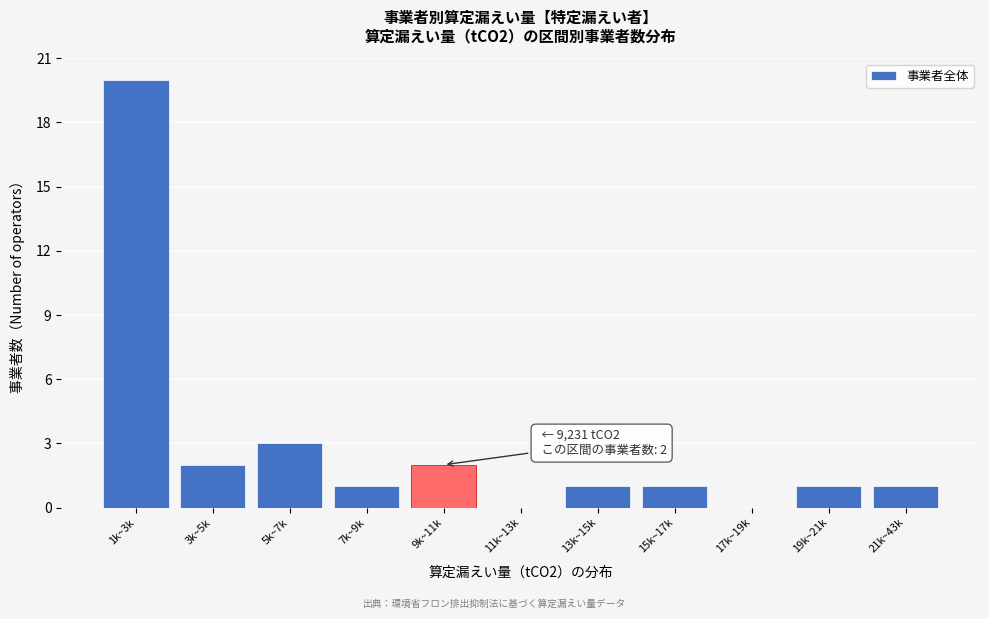

Reading left to right, transcribe all the data shown in this chart.

1k~3k=20	3k~5k=2	5k~7k=3	7k~9k=1	9k~11k=2	11k~13k=0	13k~15k=1	15k~17k=1	17k~19k=0	19k~21k=1	21k~43k=1